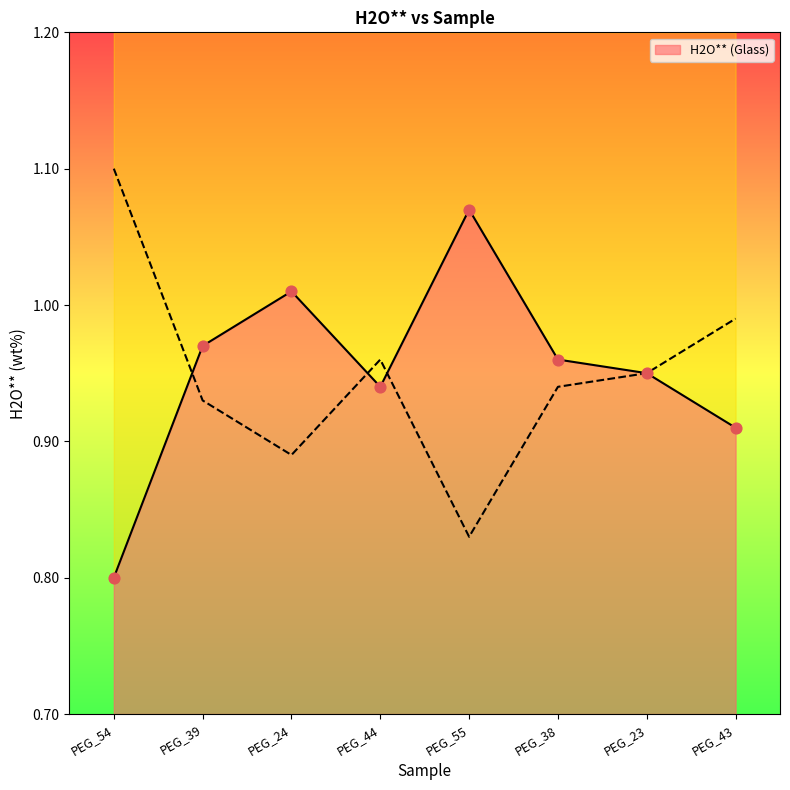

Approximately how many times larger is the value at PEG_44 compared to PEG_55?

0.9